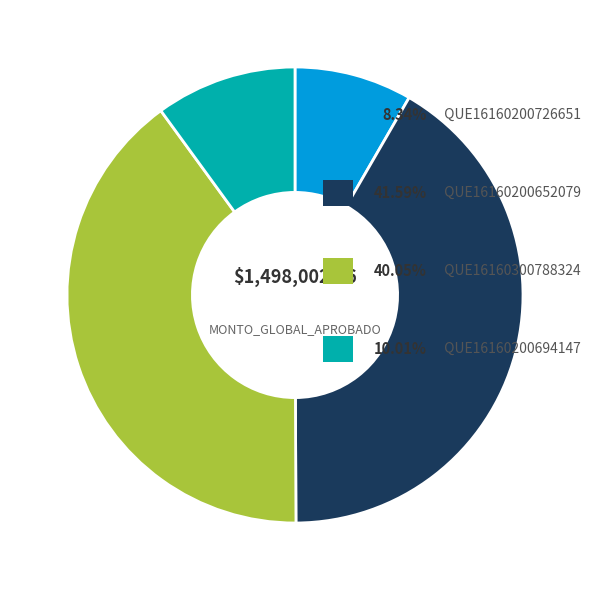

Does any single category account for the majority?

No